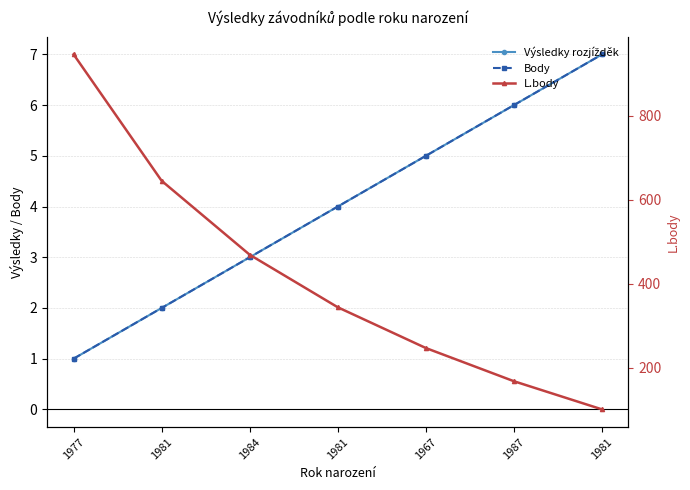

What is the difference between the second highest and second lowest values in the Body series?

4